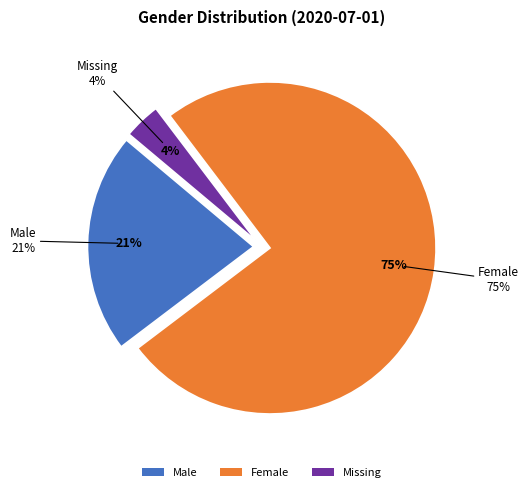

To the nearest percent, what percentage of the pie is Male?

21%